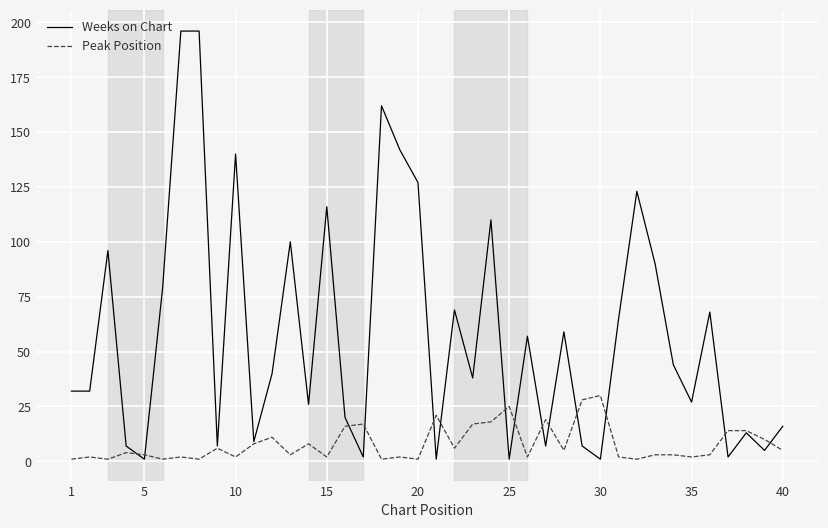

Rank the series by their average value, from lowest to highest.

Peak Position, Weeks on Chart